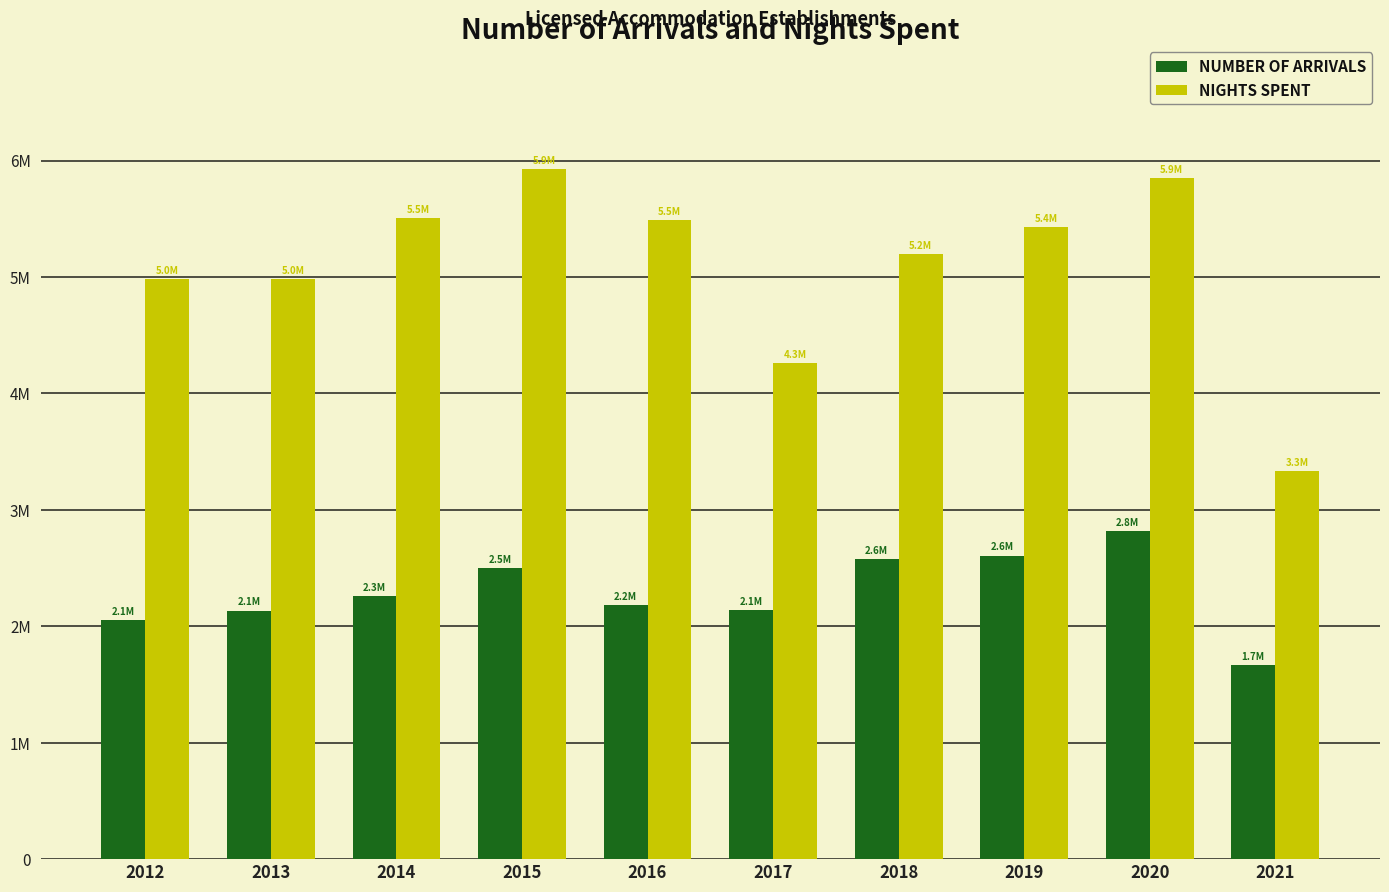

Are the bars grouped side by side (vs. stacked)?

Yes